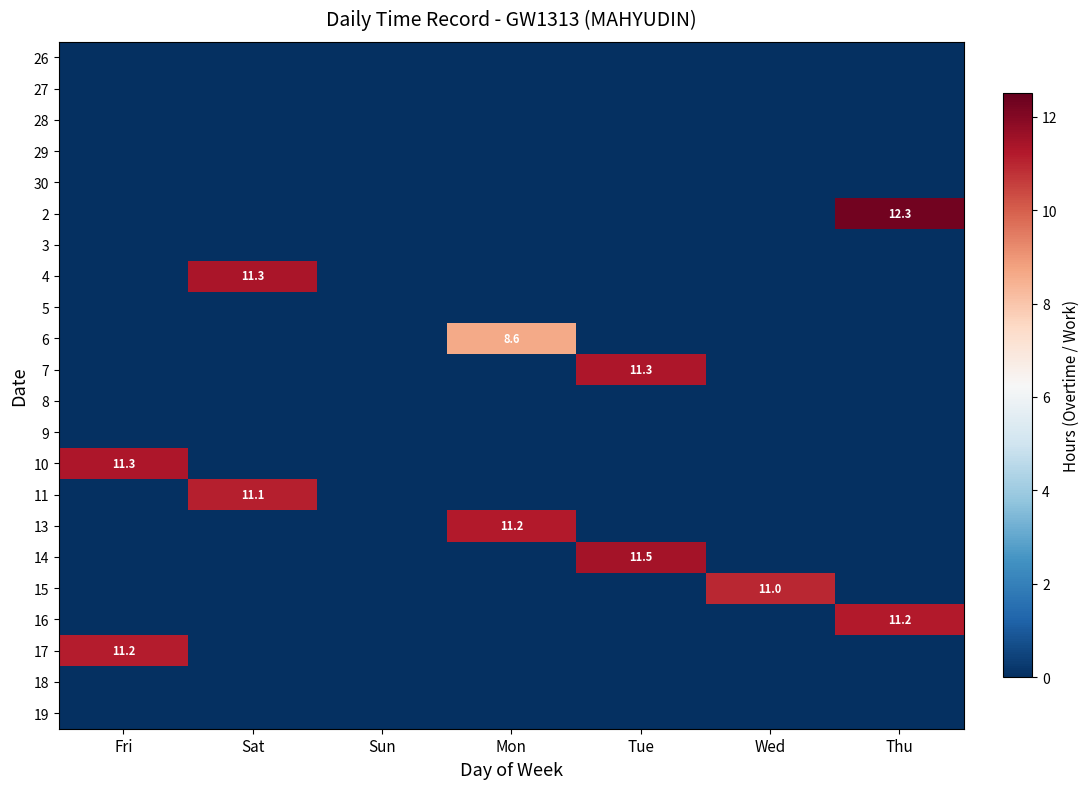

Which series has the widest spread of values?

2